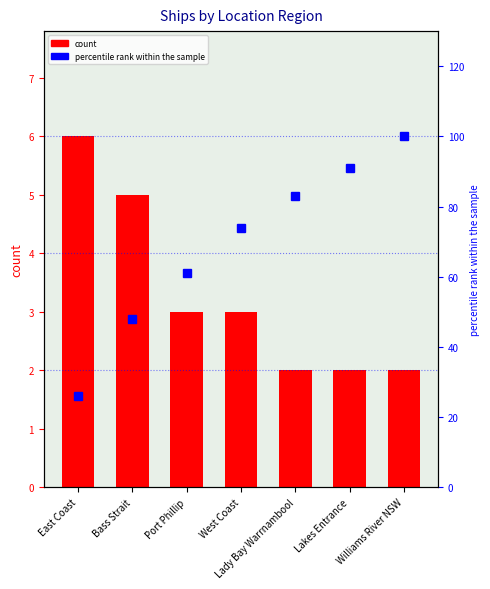

At how many categories does at least one series exceed 35?

6